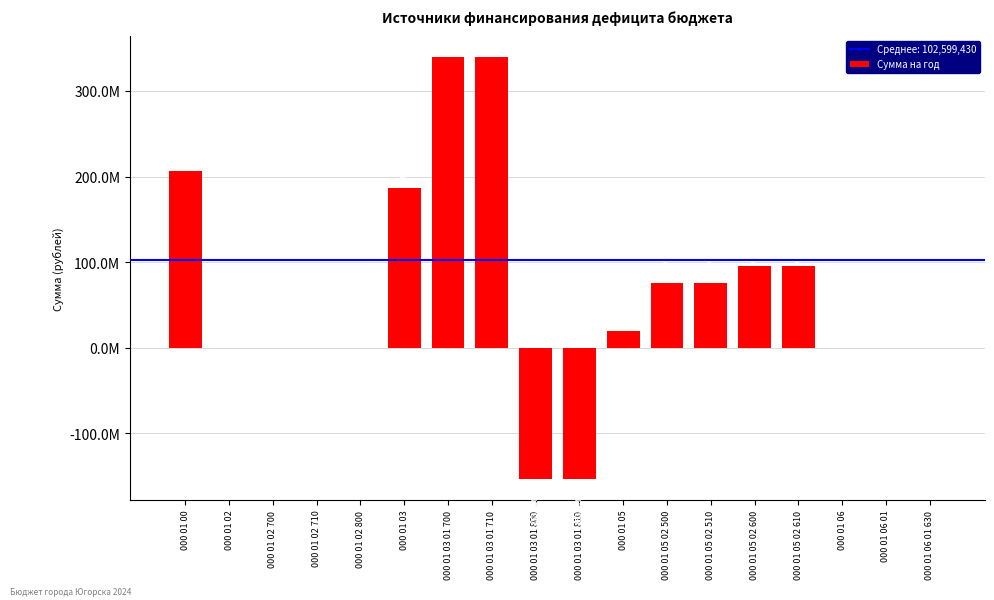

What is the value of the 15th bar from the left?

95466496.9